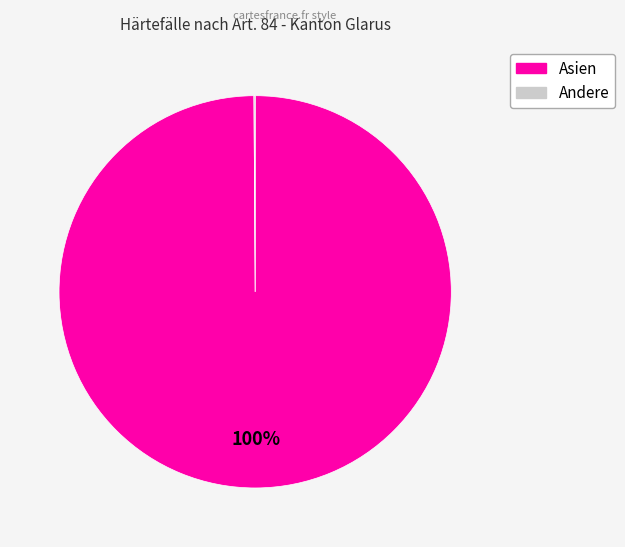

To the nearest percent, what is the average slice percentage?

50%